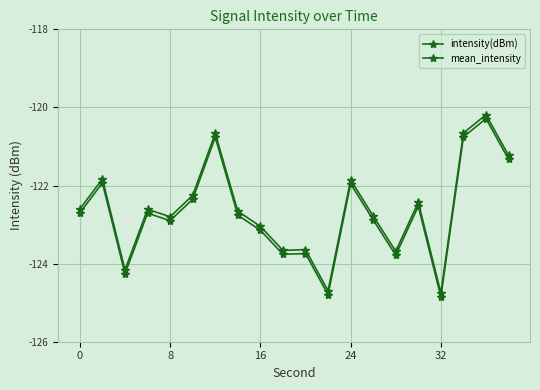

How many values in the intensity(dBm) series exceed -122?

6